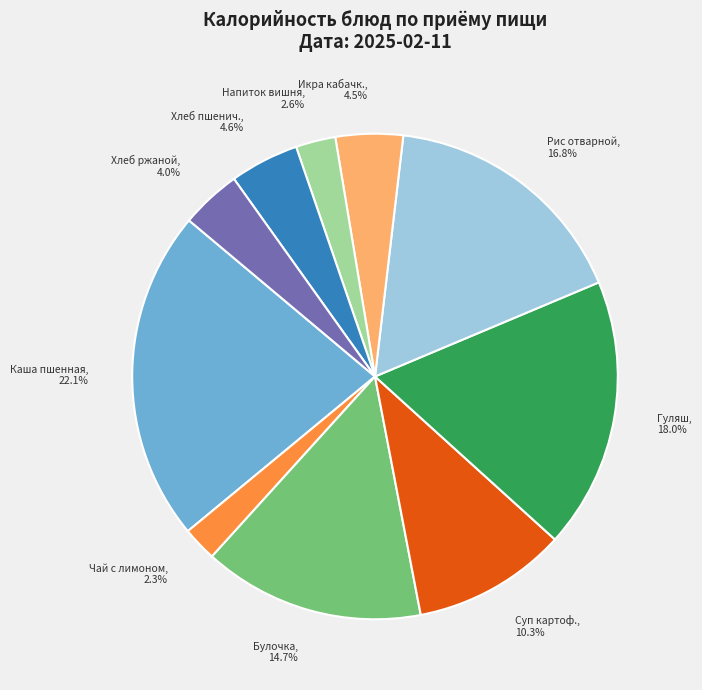

Which slice is the largest?

Каша пшенная